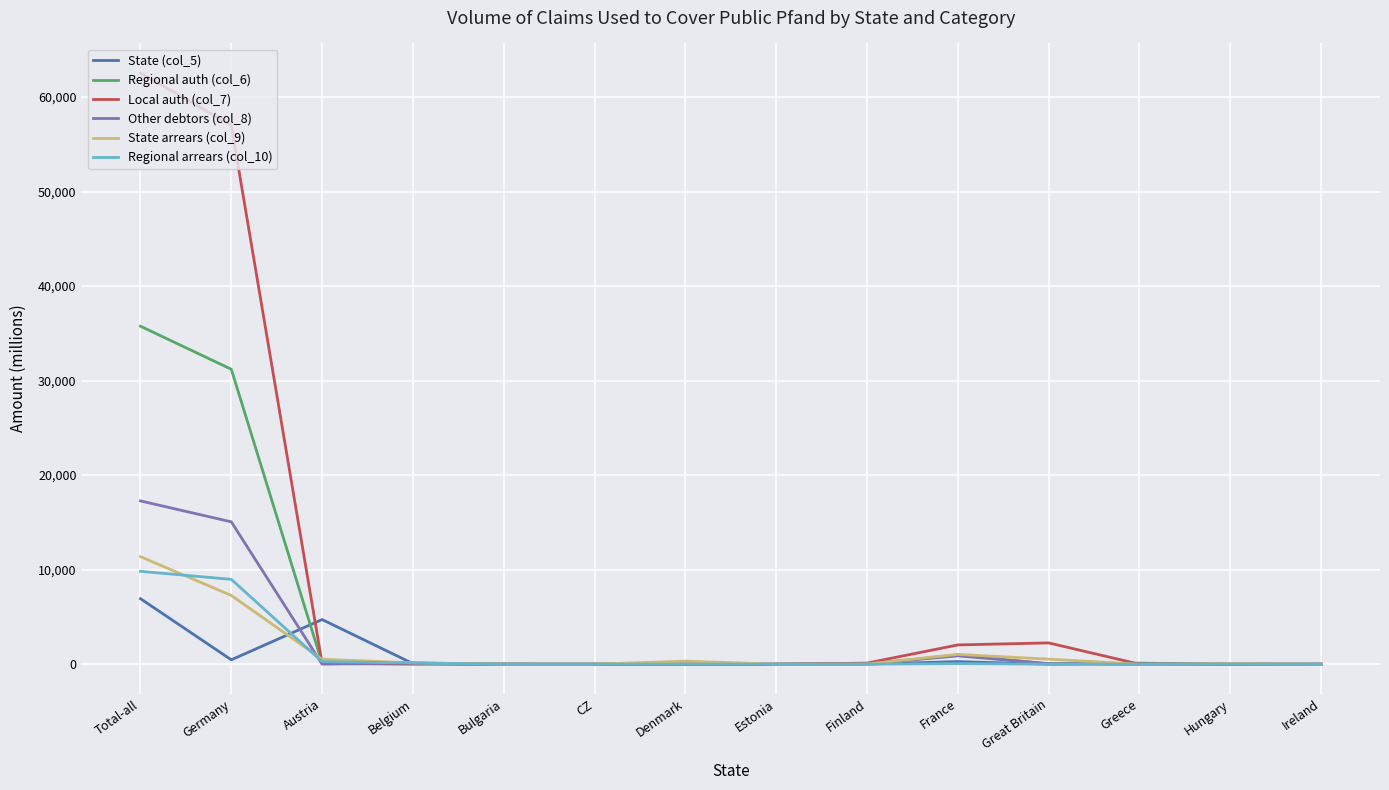

List the series in order of their peak value, lowest first.

State (col_5), Regional arrears (col_10), State arrears (col_9), Other debtors (col_8), Regional auth (col_6), Local auth (col_7)